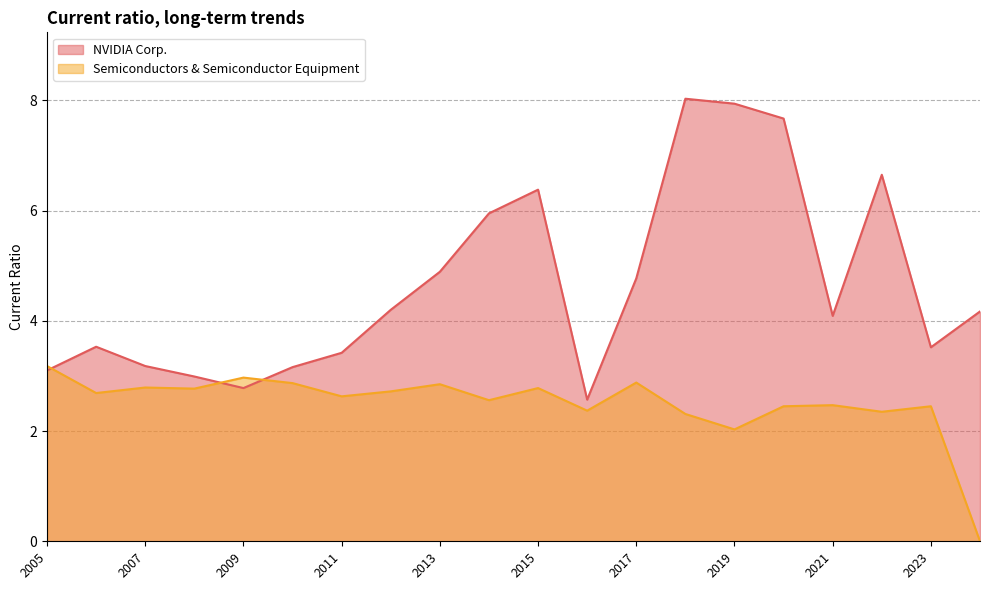

Does the chart display data point markers on the line(s)?

No